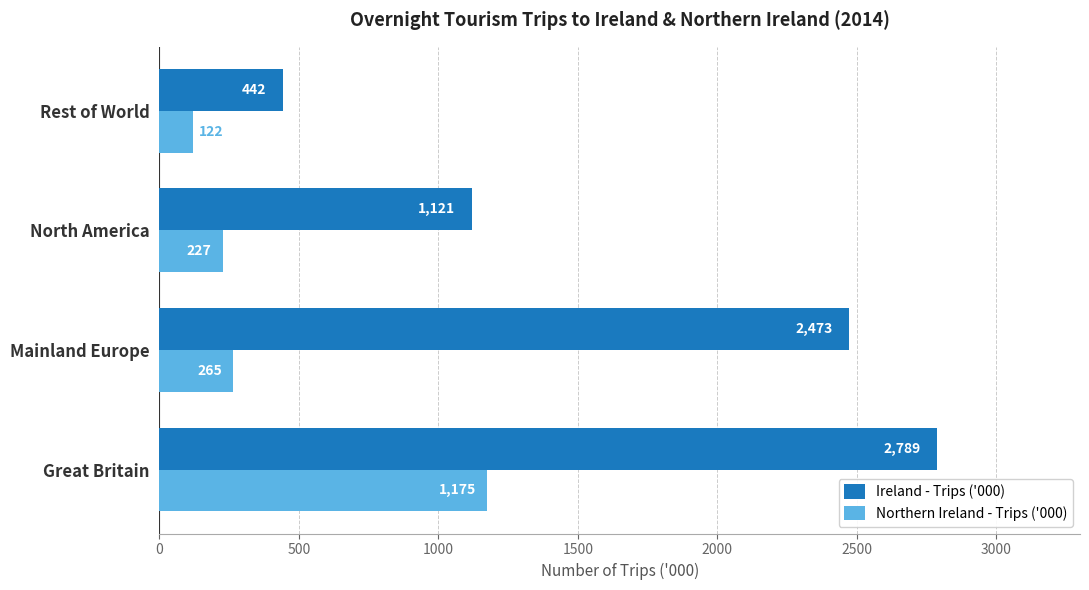

What is the sum of the Northern Ireland - Trips ('000) values at Rest of World and North America?

349